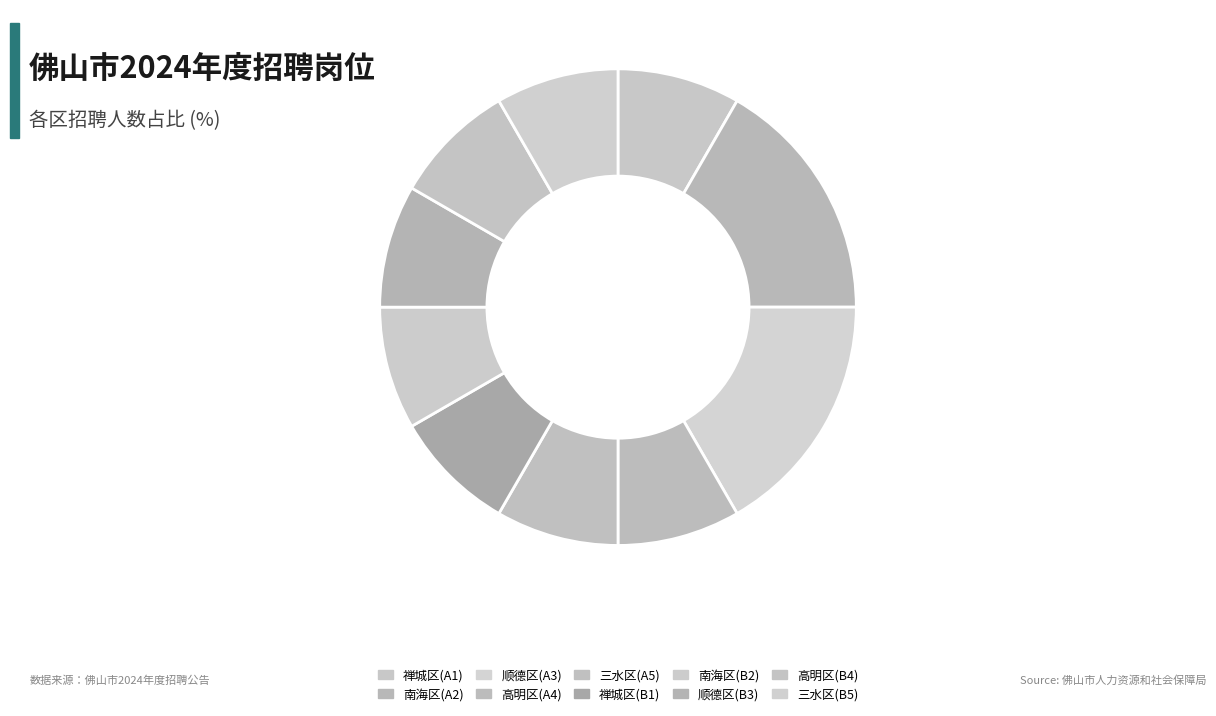

How many slices are in this pie chart?

10